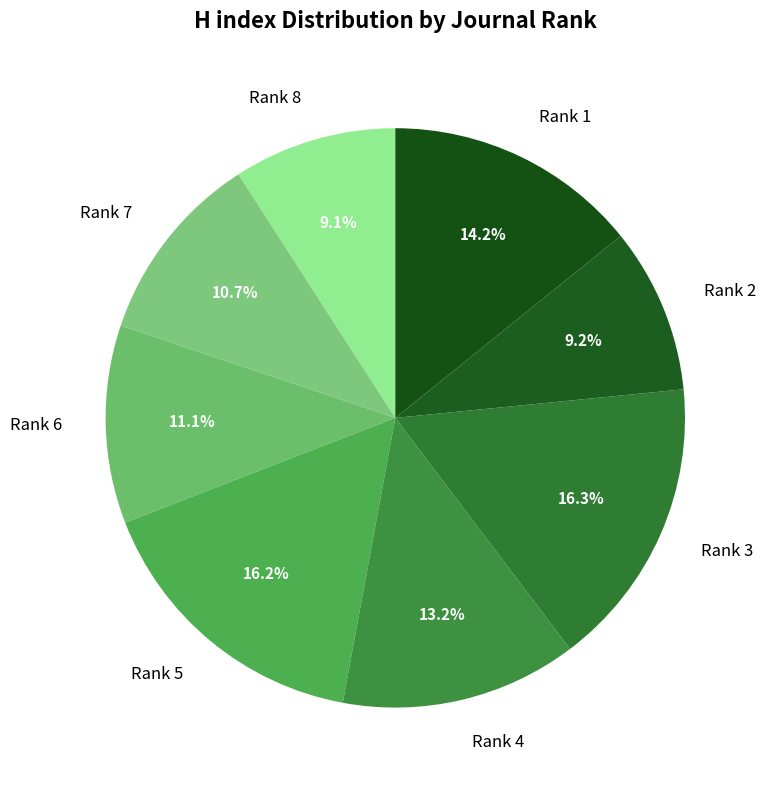

Between Rank 3 and Rank 4, which is larger?

Rank 3